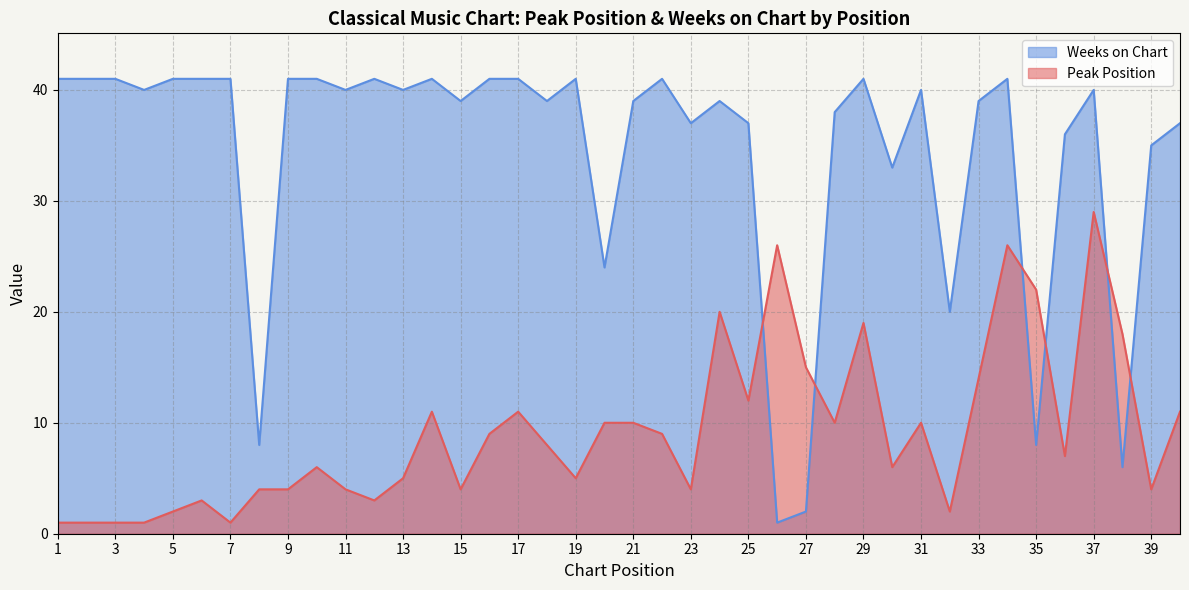

At how many categories does at least one series exceed 9?

39